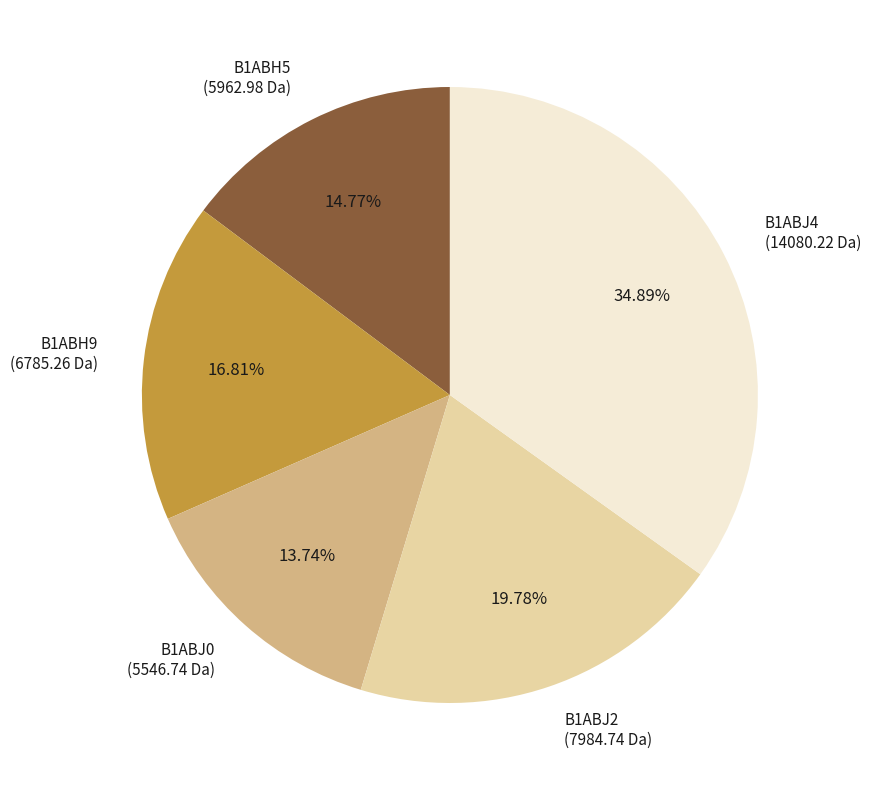

To the nearest percent, what is the difference between the B1ABJ4 and B1ABH5 slice percentages?

20%